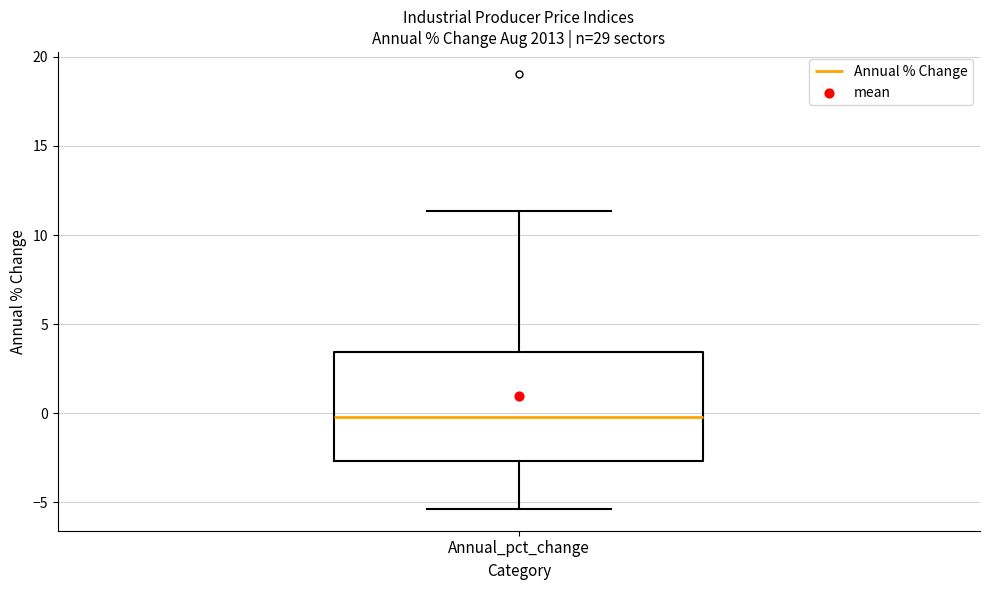

Transcribe this box plot: give where the median line is, the range the box spans, and where the two whiskers end, as read against the y-axis. The values are not printed on the chart, so give them approximately, as read against the axis.

median 0.0, box -2.5 to 3.5, whiskers -5.5 to 11.5